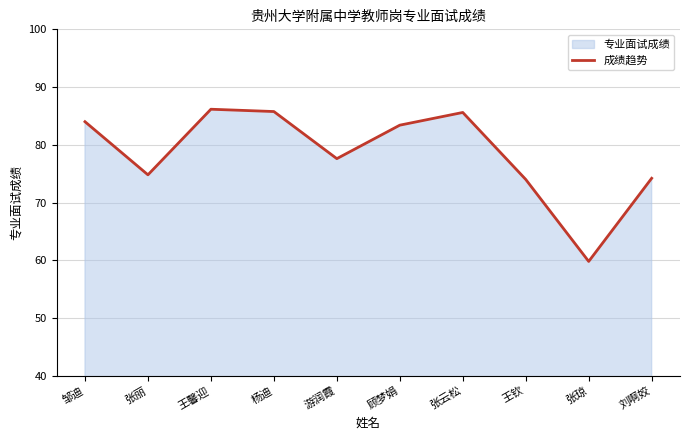

How many lines are shown in the chart?

1